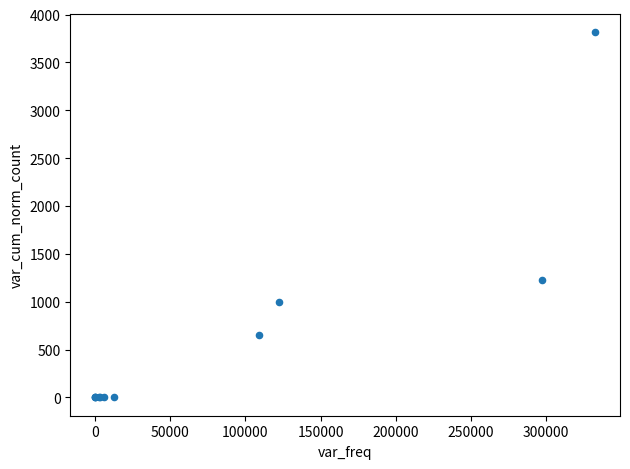

What Y value in the scatter plot is closest to 1909?

1230.6